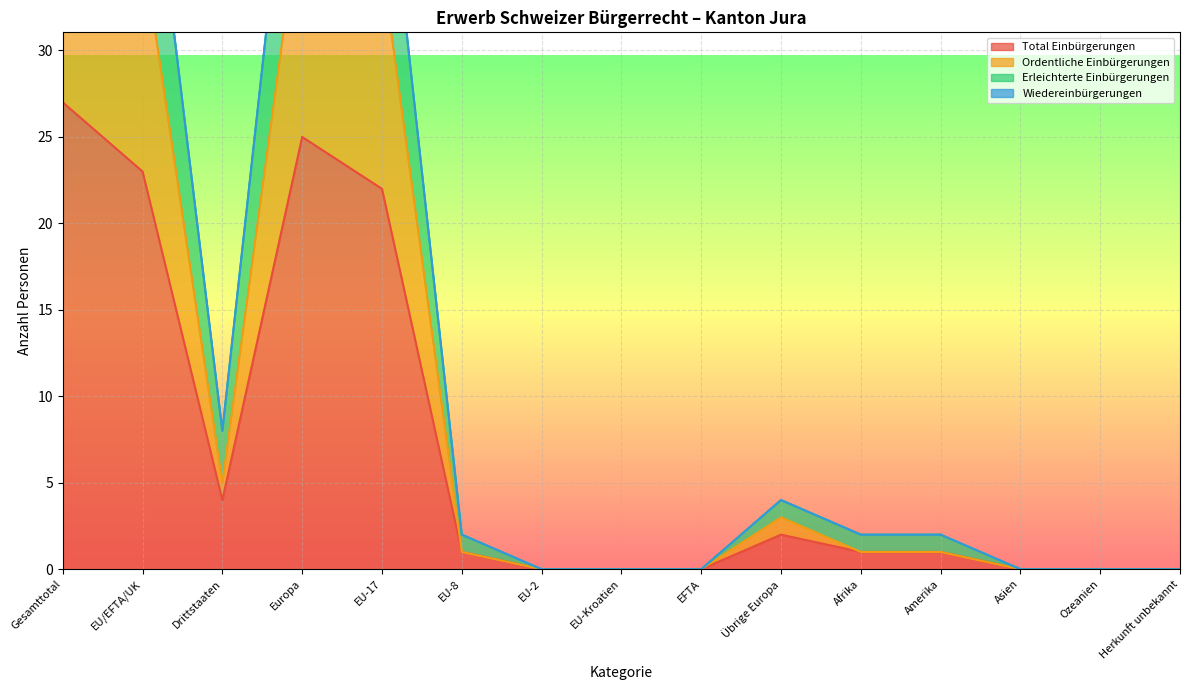

What is the difference between the Ordentliche Einbürgerungen values at EU-Kroatien and EU-8?

1